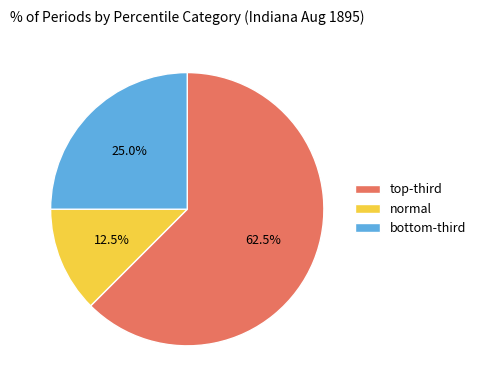

How many segments does this pie chart have?

3